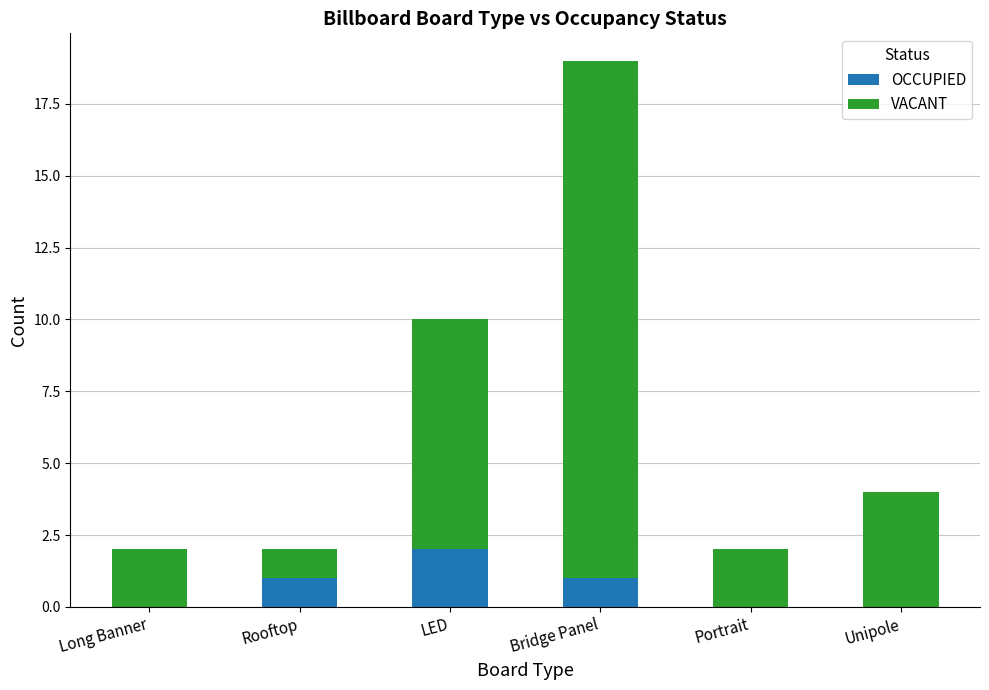

Is it true that OCCUPIED equals 0 at Unipole?

True